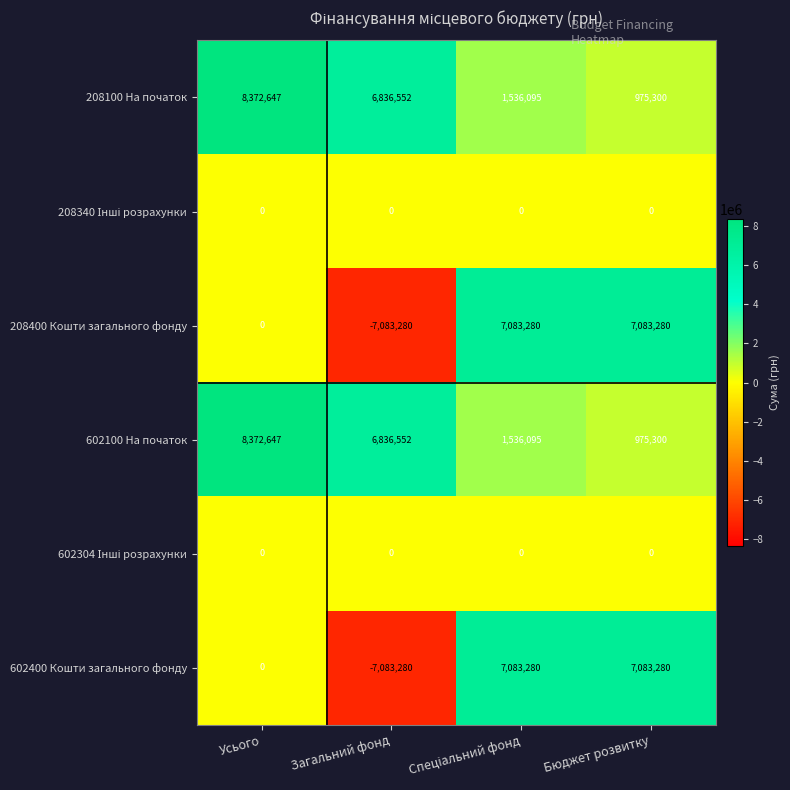

The value of 208100 На початок at Усього is 8372647. True or false?

True